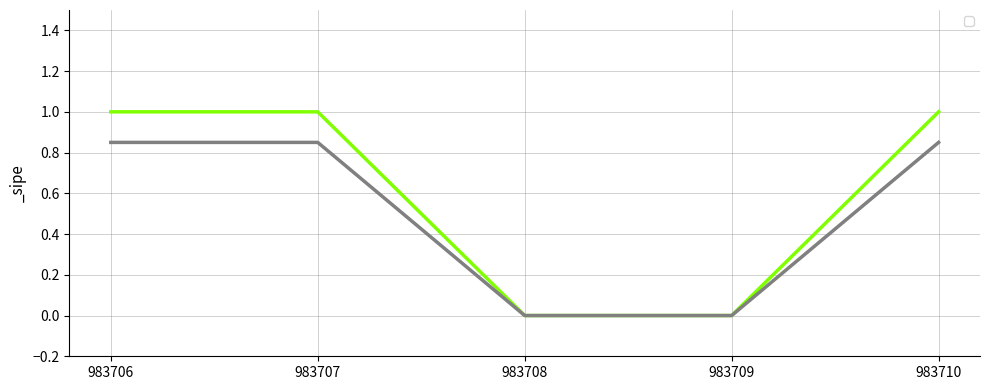

True or false: the data has more than 2 interior local peaks.

False